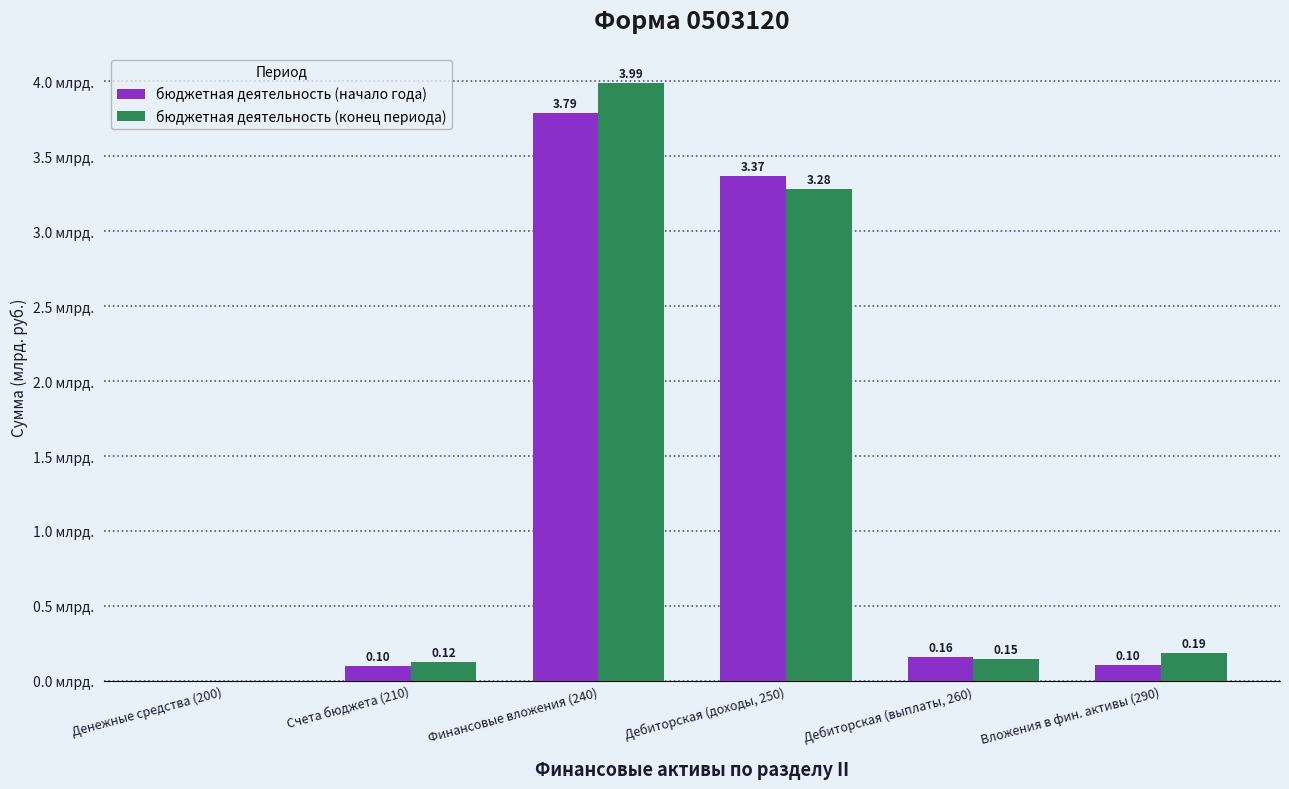

At which label is бюджетная деятельность (начало года) closest to 1?

Дебиторская (выплаты, 260)